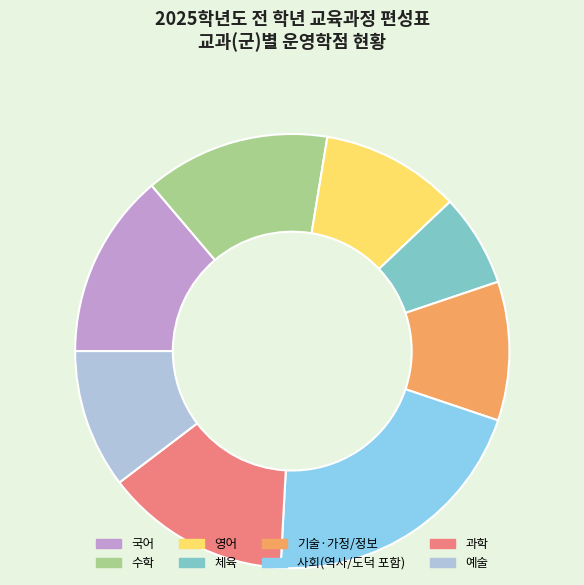

How many segments does this pie chart have?

8